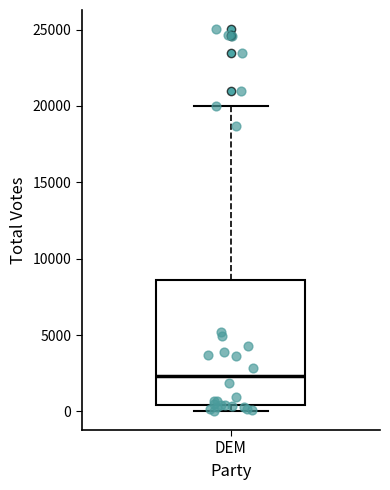

Where does the median line of the box for DEM sit on the y-axis? The values are not printed on the chart, so give them approximately, as read against the axis.

2500